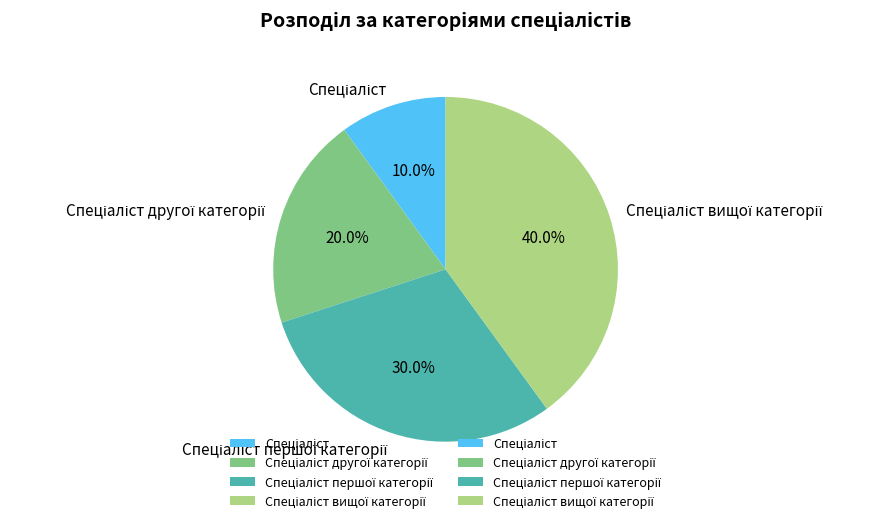

How many segments does this pie chart have?

4